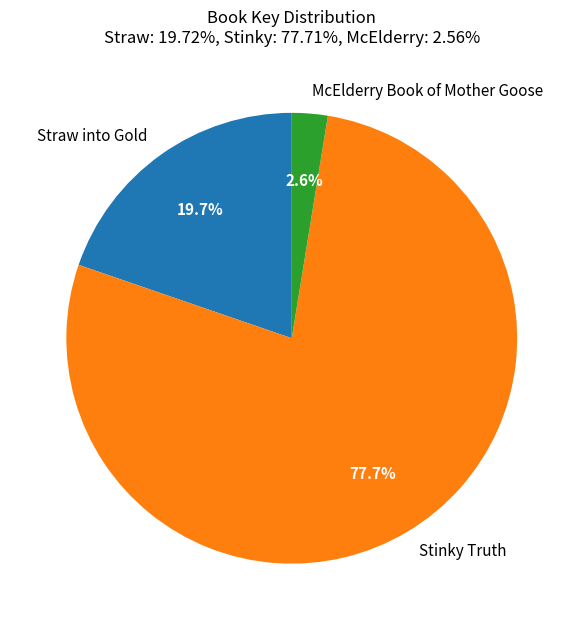

What is the smallest slice in the pie chart?

McElderry Book of Mother Goose